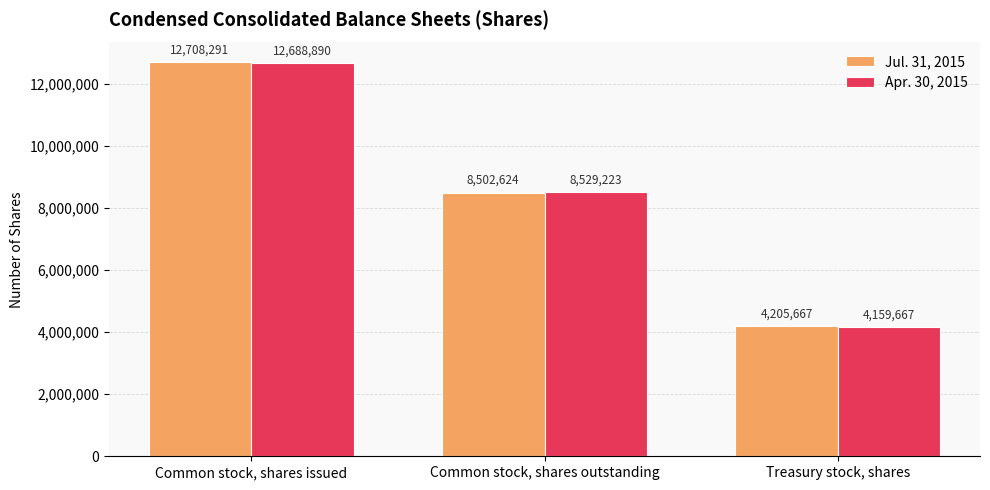

Is it true that Apr. 30, 2015 equals 12688890 at Common stock, shares issued?

True